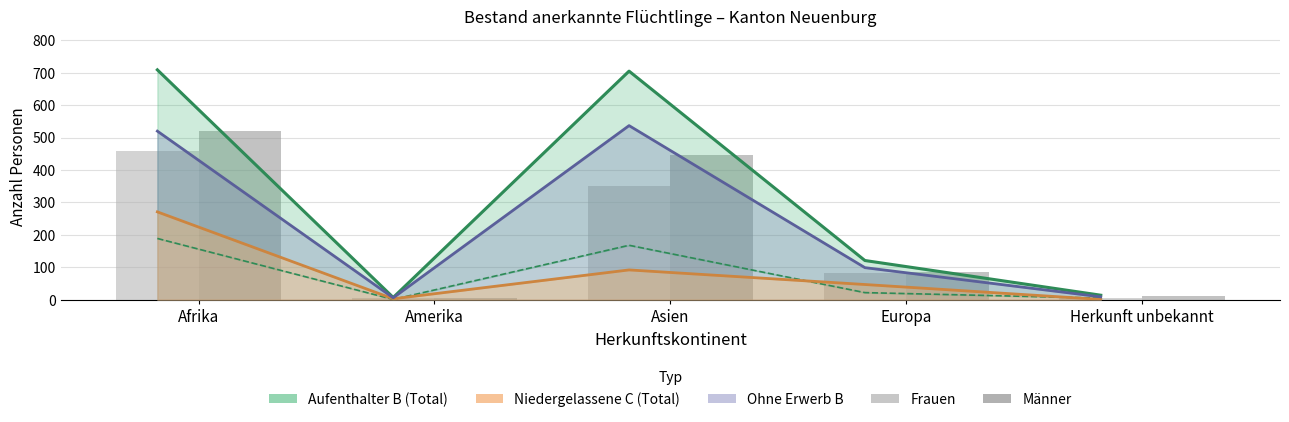

What is the average value of the Aufenthalter B (Total) series?

311